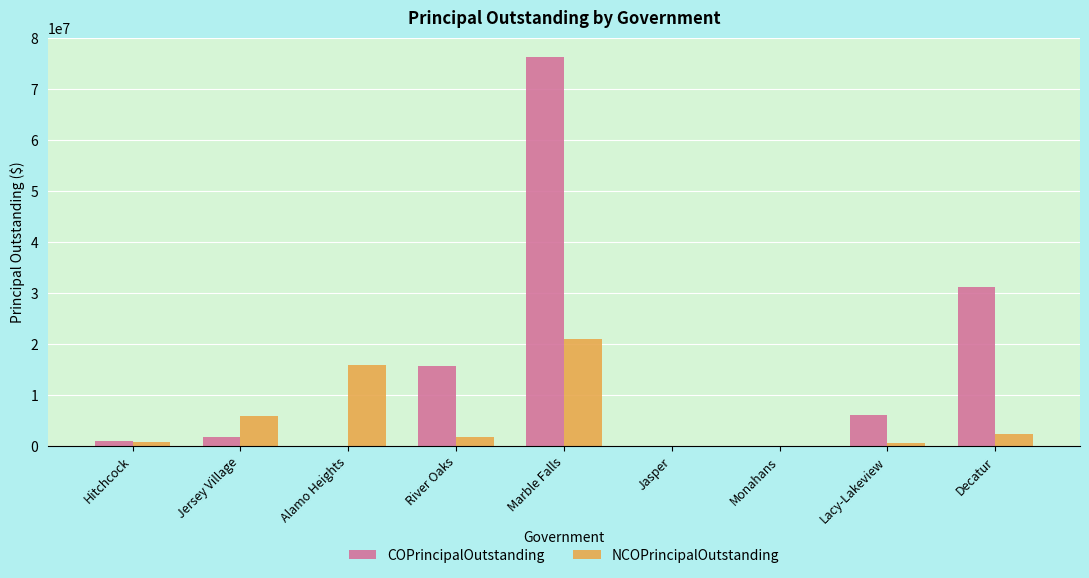

At which label is NCOPrincipalOutstanding closest to 10460000?

Jersey Village